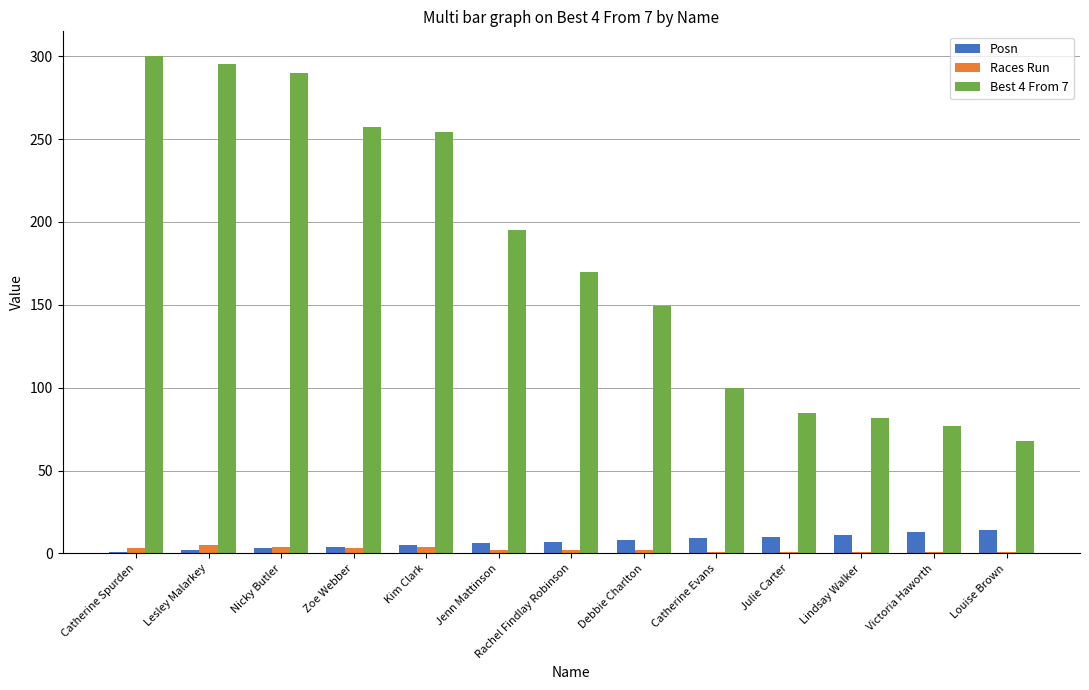

Which series has the largest total across all categories?

Best 4 From 7